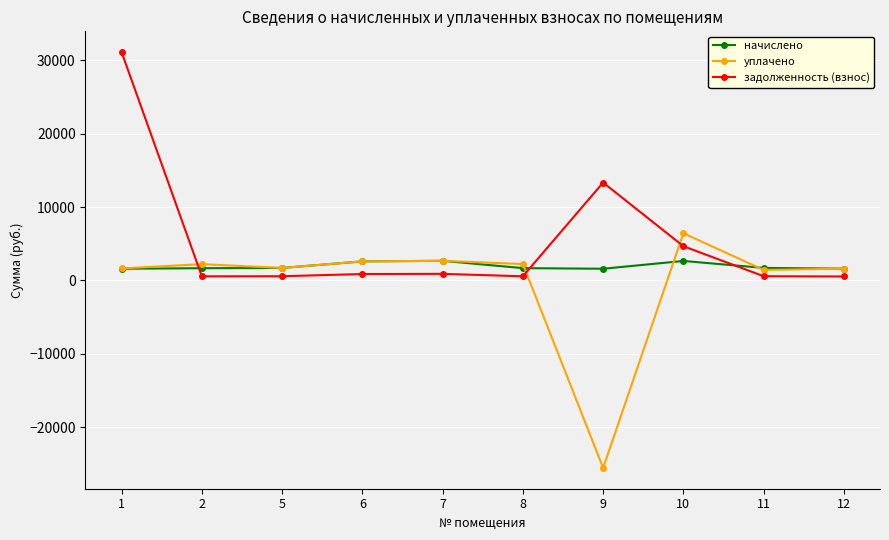

Rank the series by their maximum value, from lowest to highest.

начислено, уплачено, задолженность (взнос)